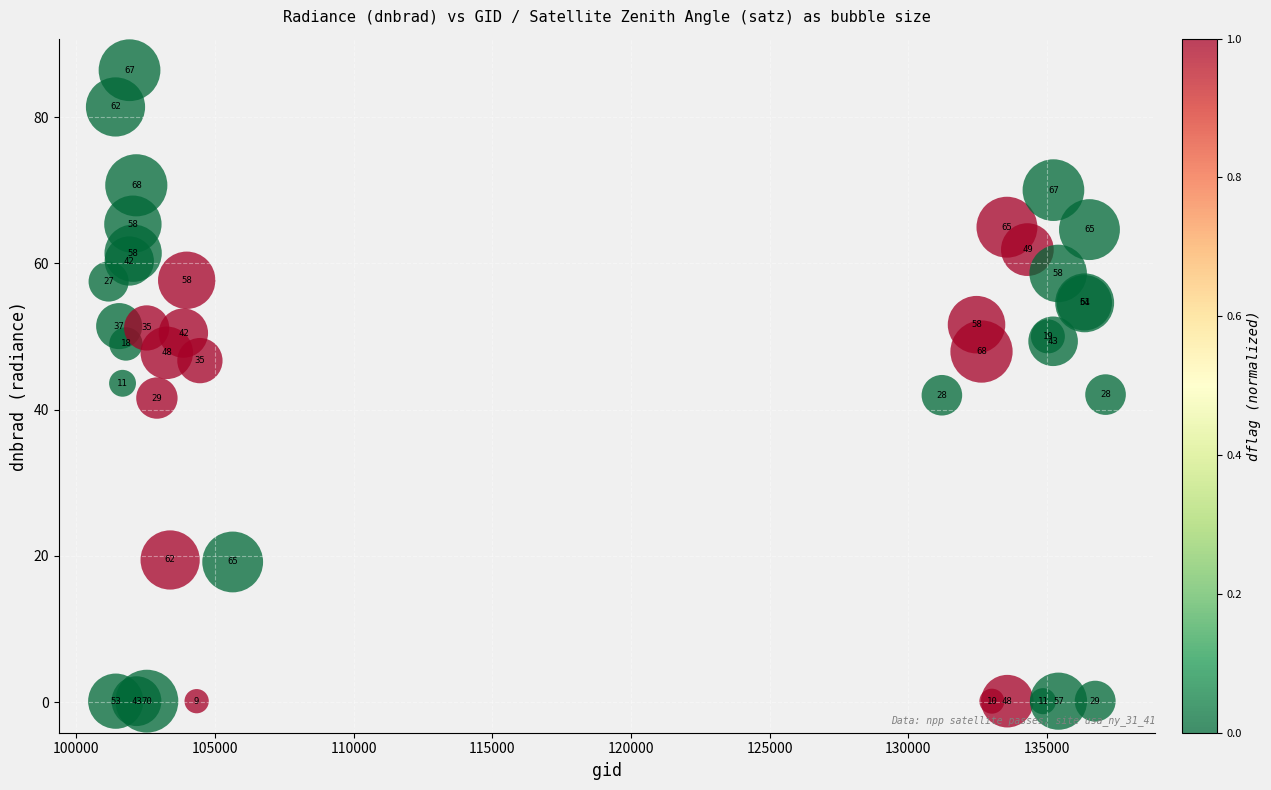

What Y value in the scatter plot is closest to 43?

43.6